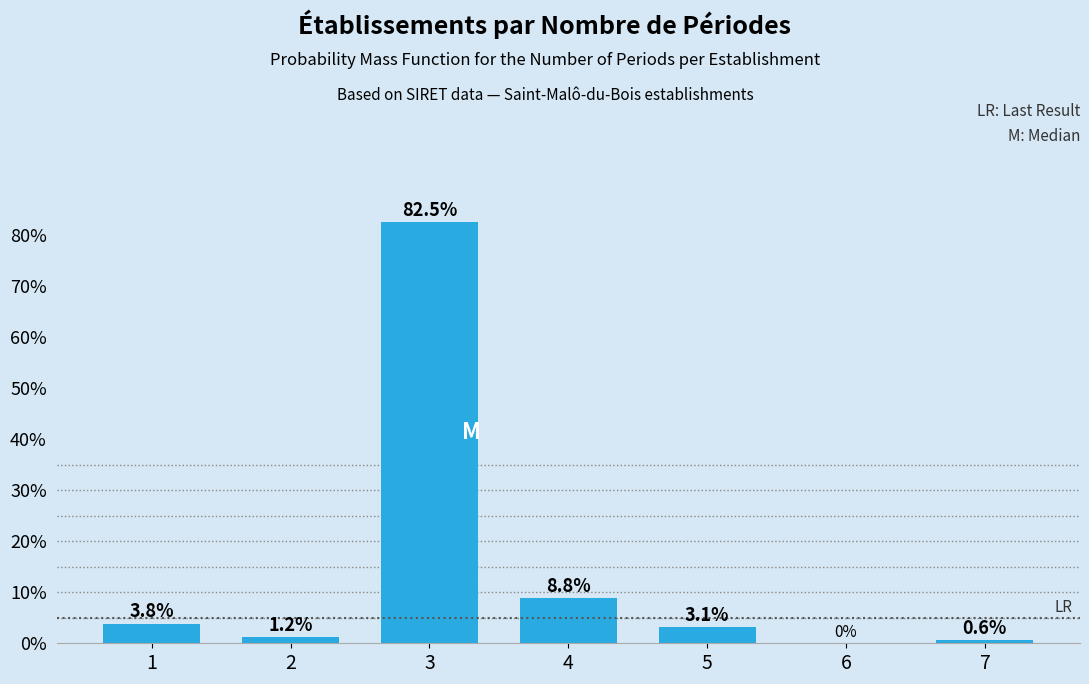

Reading left to right, list all the values displayed in this chart.

1=3.8	2=1.2	3=82.5	4=8.8	5=3.1	6=0.0	7=0.6